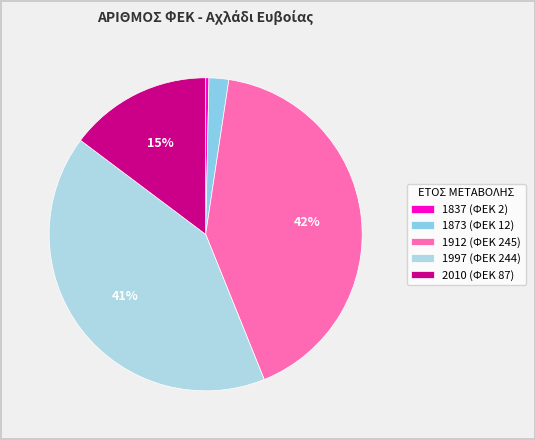

Rank the categories by value from highest to lowest.

1912, 1997, 2010, 1873, 1837